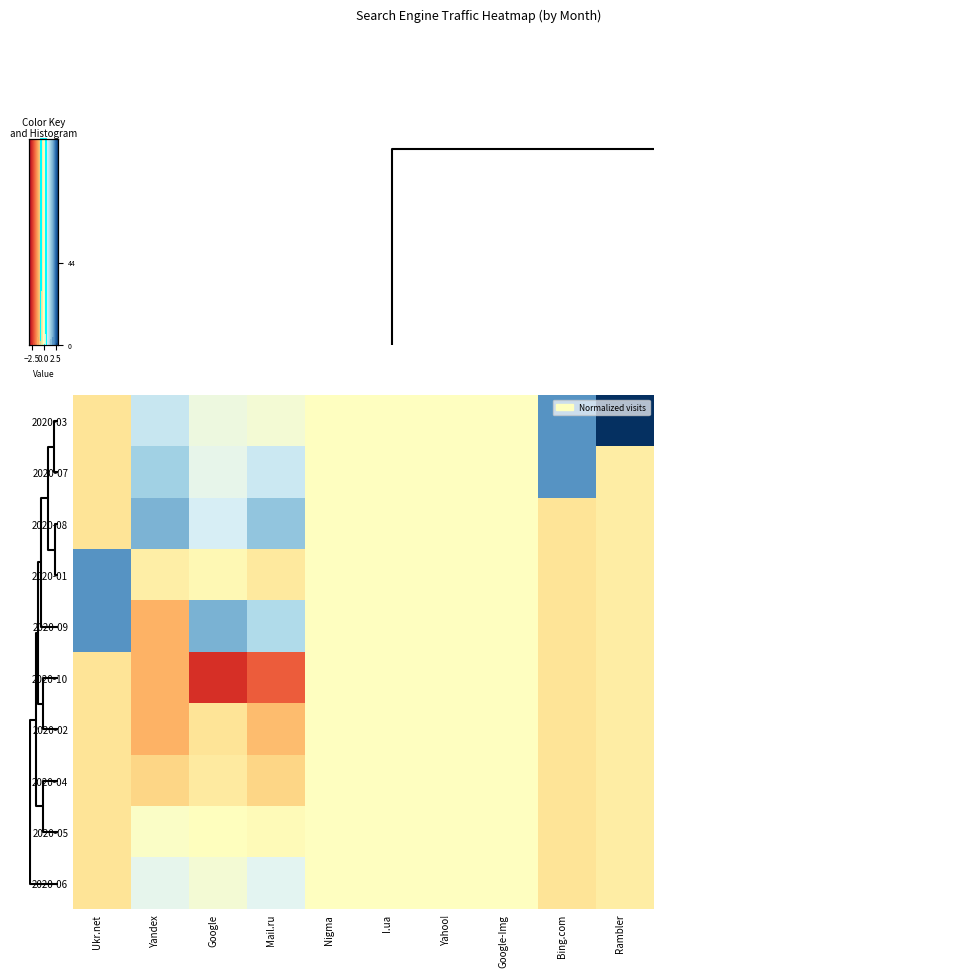

Is it true that 2020-10 equals -1.2 at Nigma?

False